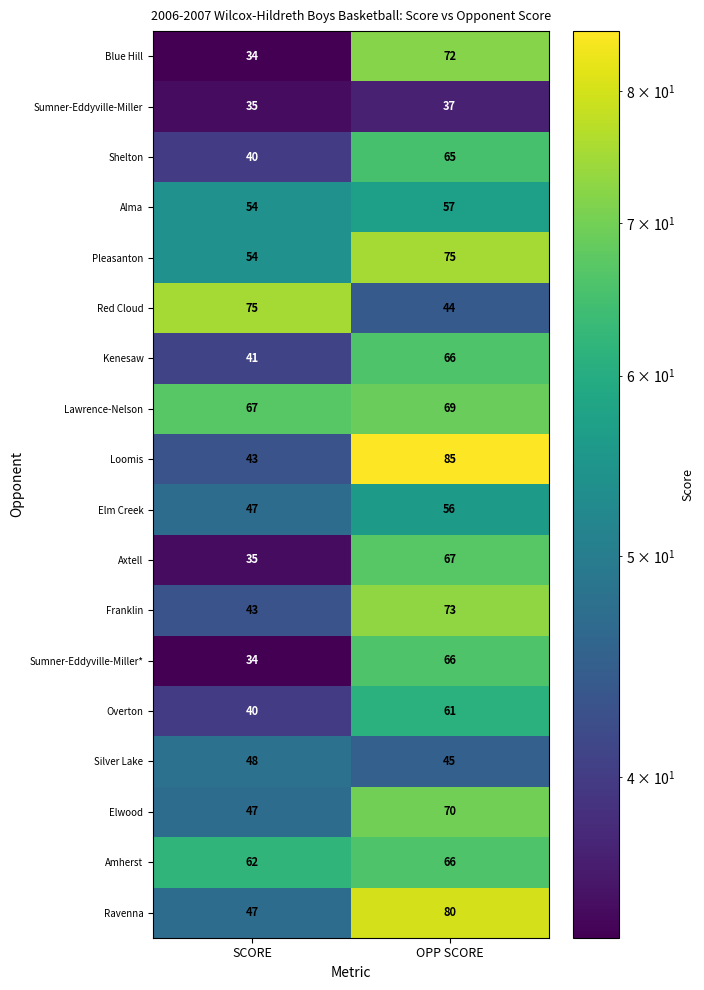

What is the difference between the maximum and minimum values in the Kenesaw series?

25